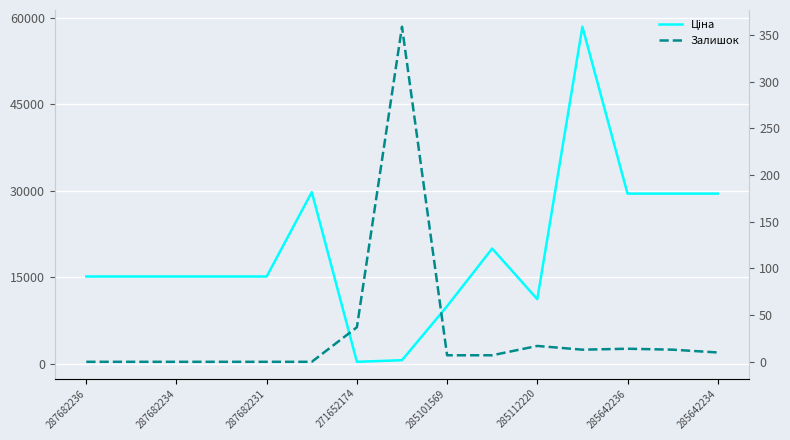

Reading right to left, transcribe all the data shown in this chart.

Ціна: 29491.5	29491.5	29491.5	58426.5	11188.2	19964.2	9975.0	603.7	324.8	29747.2	15120.0	15120.0	15120.0	15120.0	15120.0
Залишок: 10.0	13.0	14.0	13.0	17.0	7.0	7.0	359.0	37.0	0.0	0.0	0.0	0.0	0.0	0.0